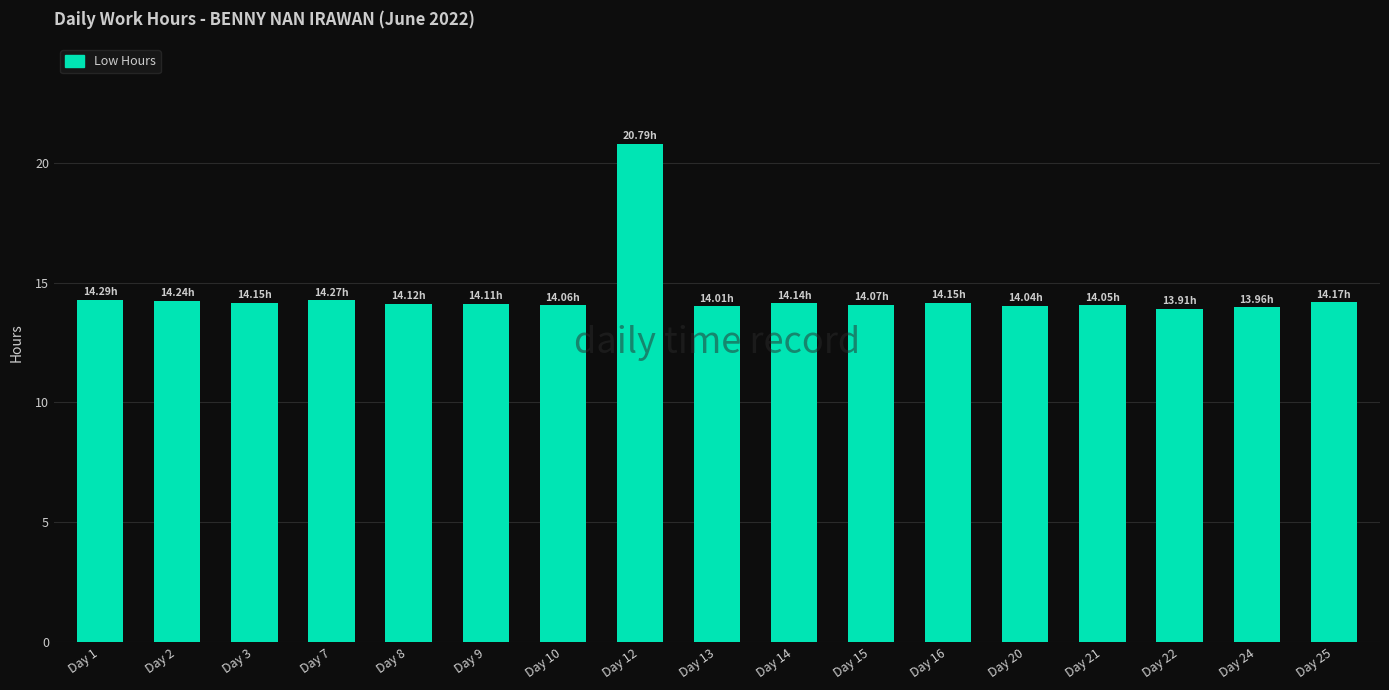

Approximately how many times larger is the value at Day 14 compared to Day 10?

1.0